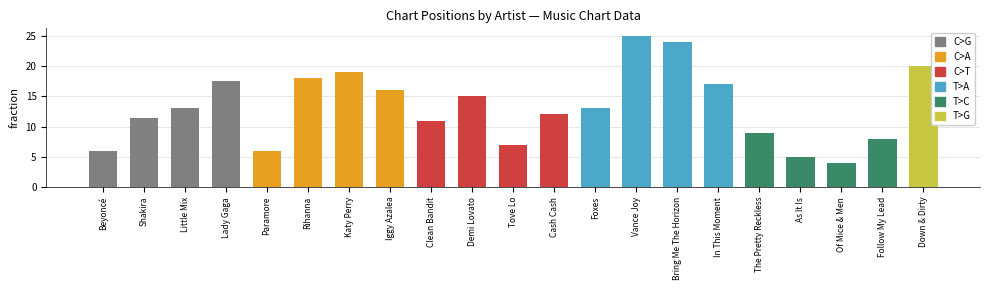

Does the chart contain stacked bars?

No